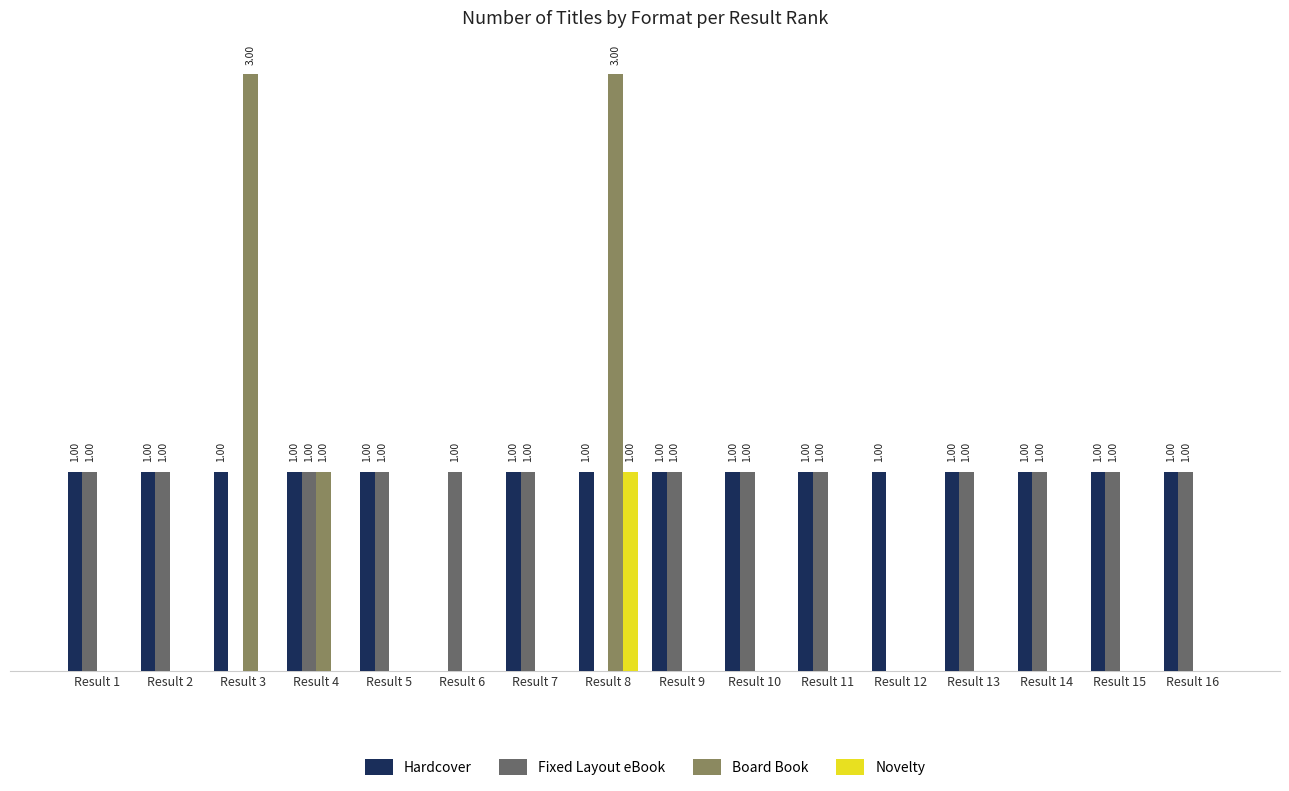

Which series changed the most between Result 4 and Result 8?

Board Book